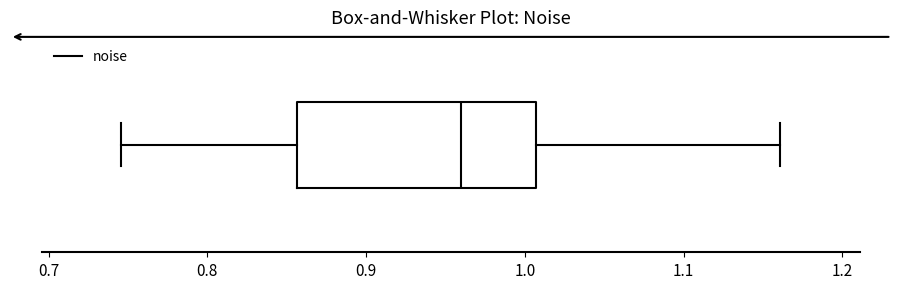

Transcribe this box plot: give where the median line is, the range the box spans, and where the two whiskers end, as read against the x-axis. The values are not printed on the chart, so give them approximately, as read against the axis.

median 0.96, box 0.86 to 1.01, whiskers 0.75 to 1.16